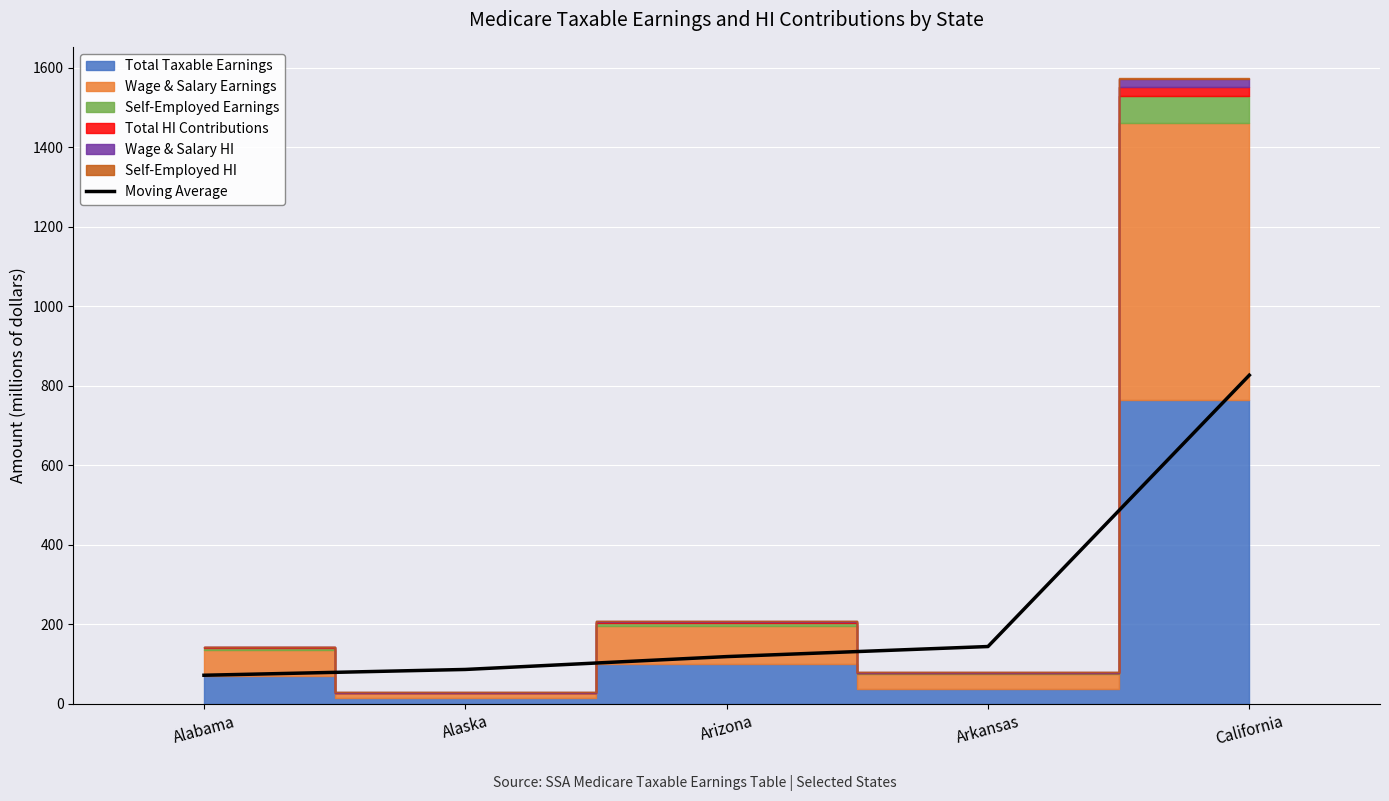

What is the lowest value of the Moving Average series?

72.2